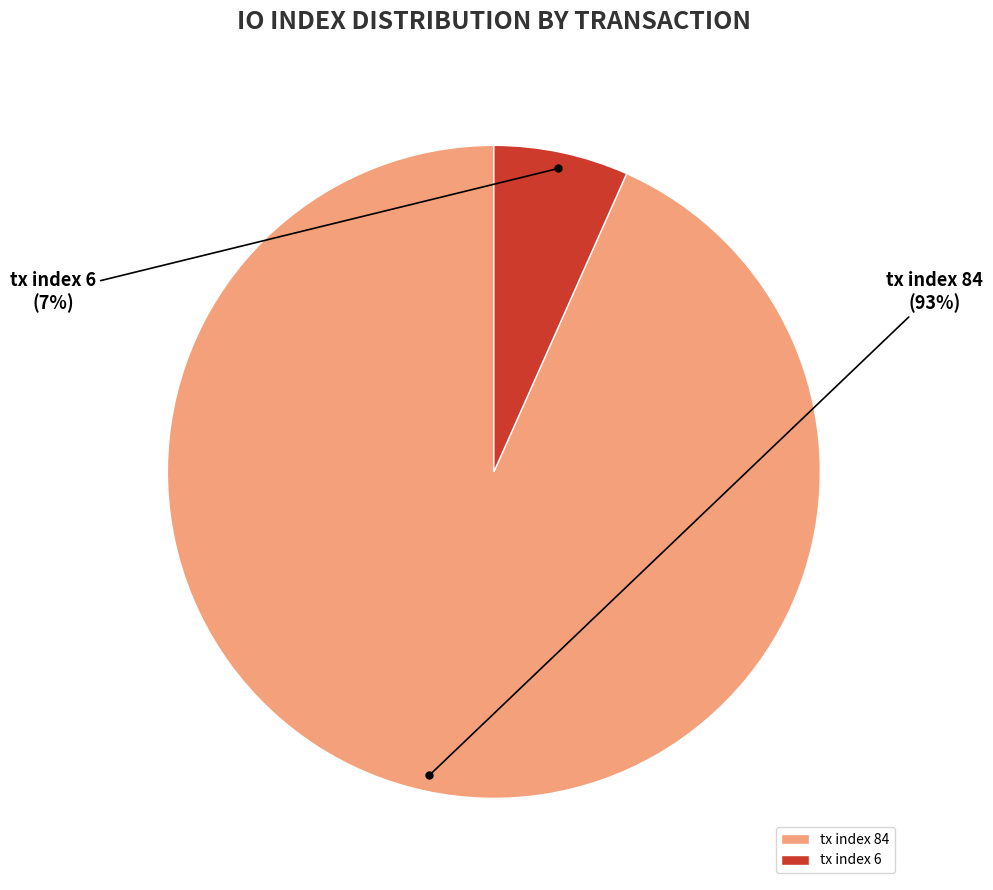

Does tx index 84 represent more than half of the total?

Yes